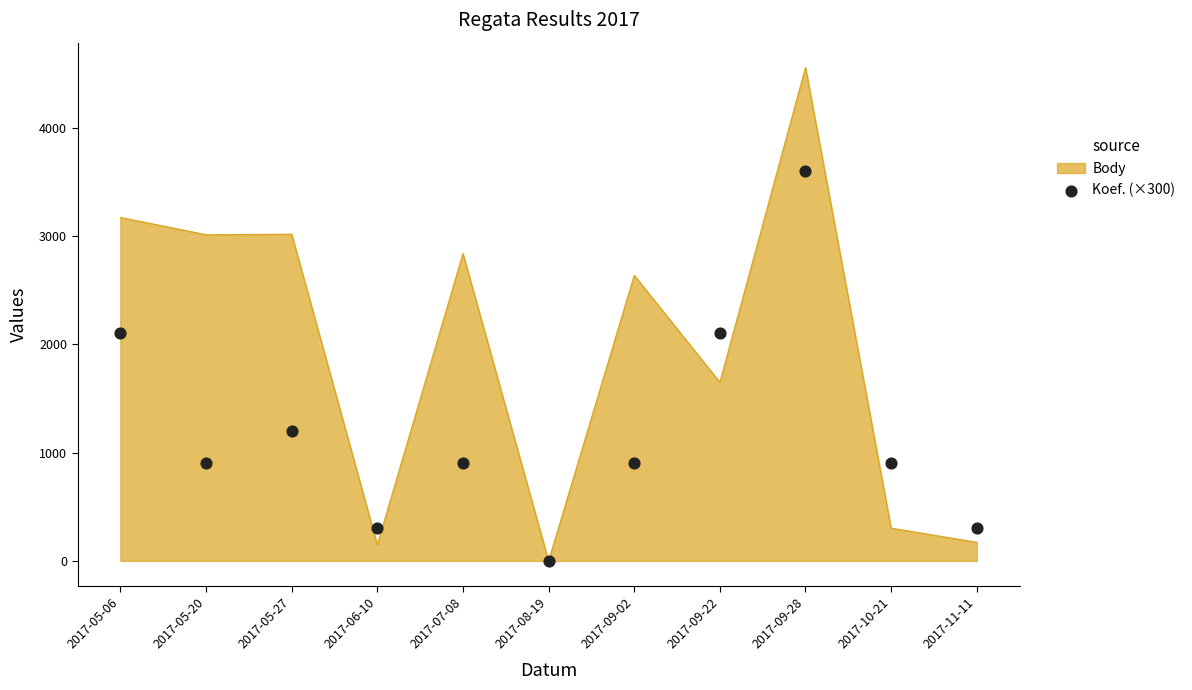

Which has a higher value, 2017-05-06 or 2017-07-08?

2017-05-06